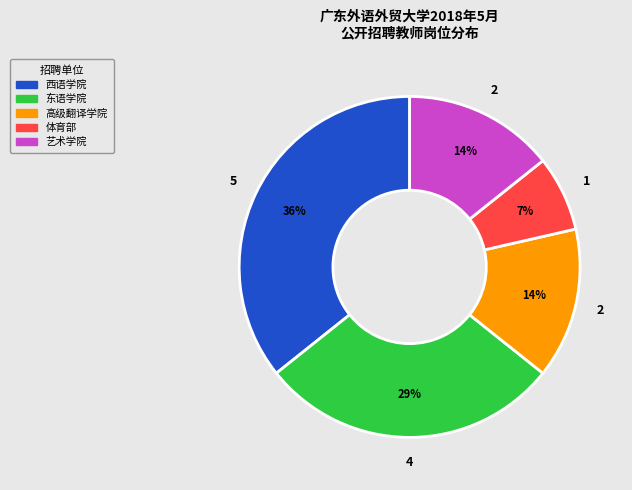

What is the smallest slice in the pie chart?

体育部